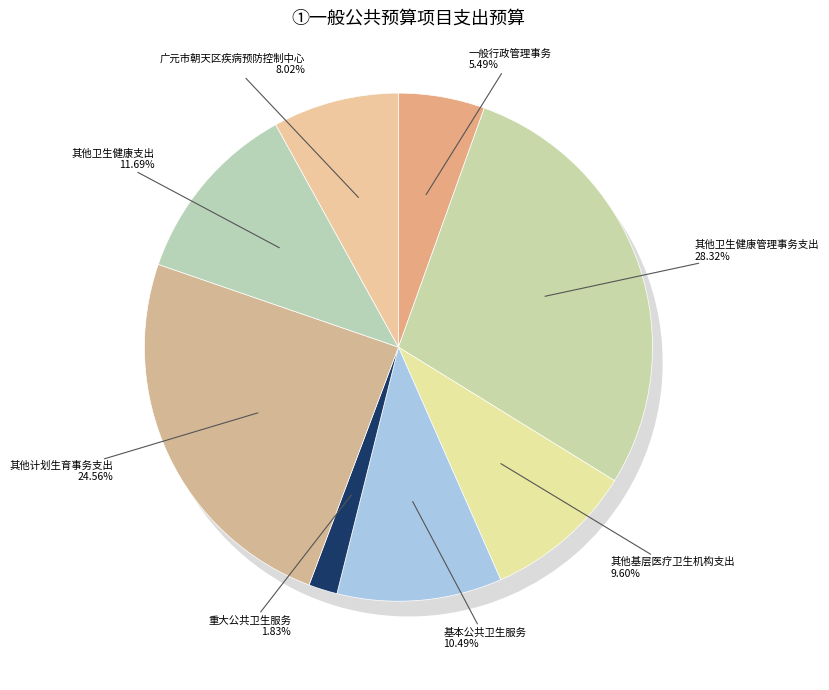

Rank the categories by value from highest to lowest.

其他卫生健康管理事务支出, 其他计划生育事务支出, 其他卫生健康支出, 基本公共卫生服务, 其他基层医疗卫生机构支出, 广元市朝天区疾病预防控制中心, 一般行政管理事务, 重大公共卫生服务